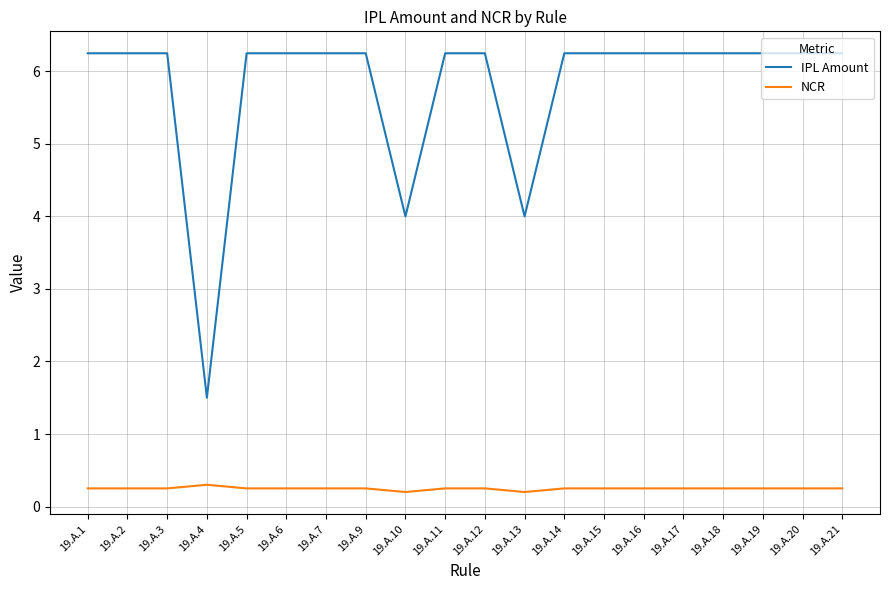

List the series in order of their peak value, lowest first.

NCR, IPL Amount